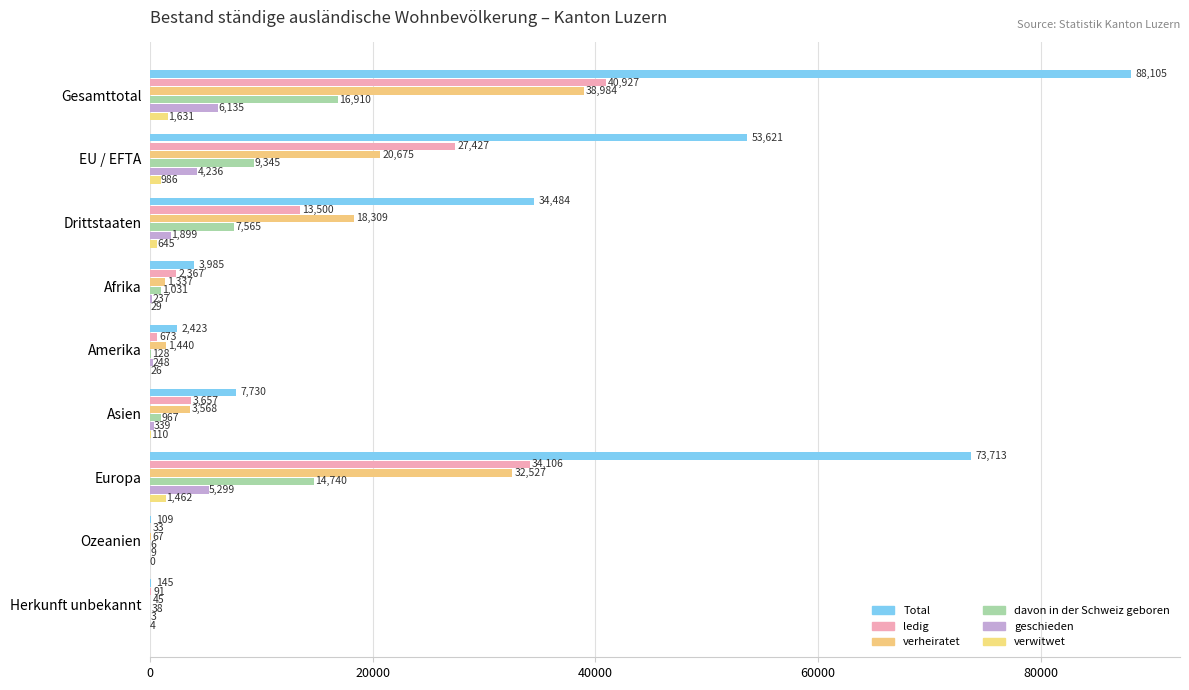

Which series has the largest total across all categories?

Total